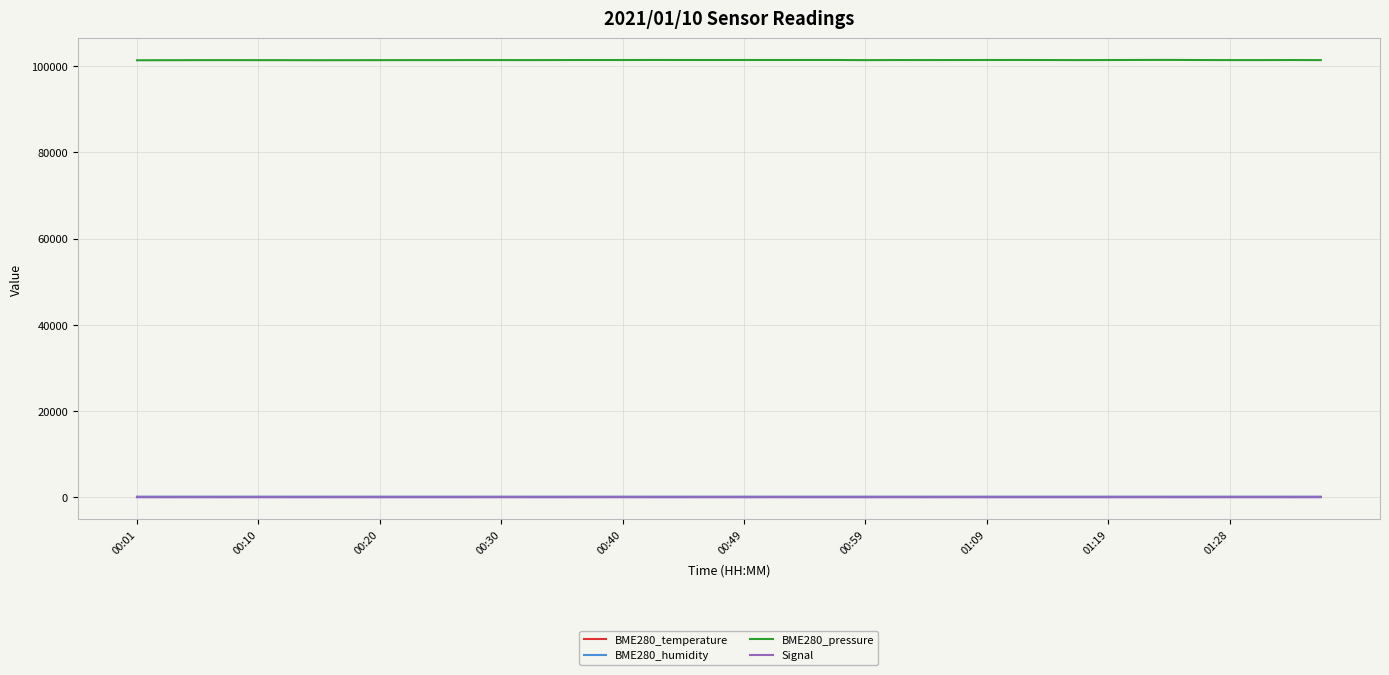

What is the maximum value shown in the chart?

101486.2